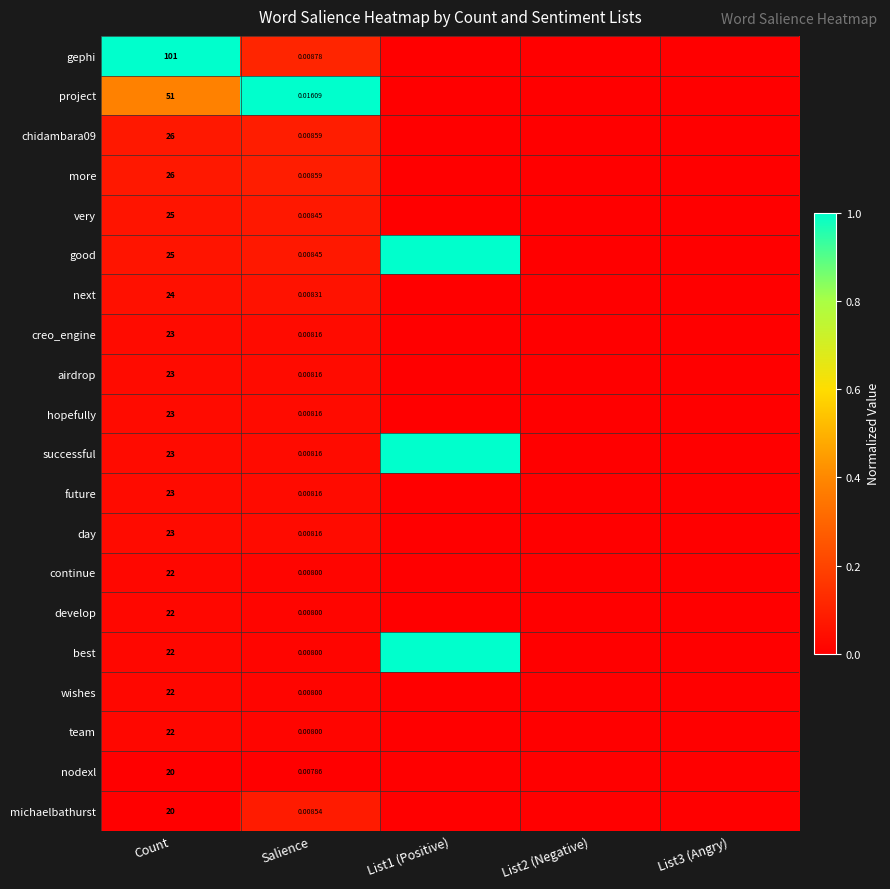

The day series shows 0.0 at List2 (Negative). True or false?

True